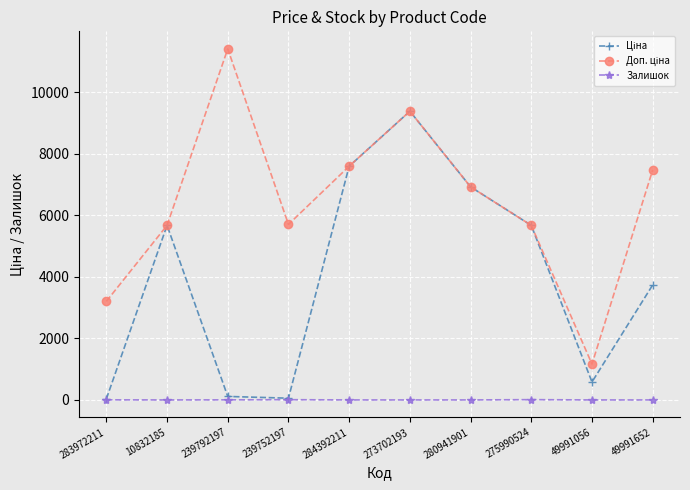

Does the chart have visible grid lines?

Yes